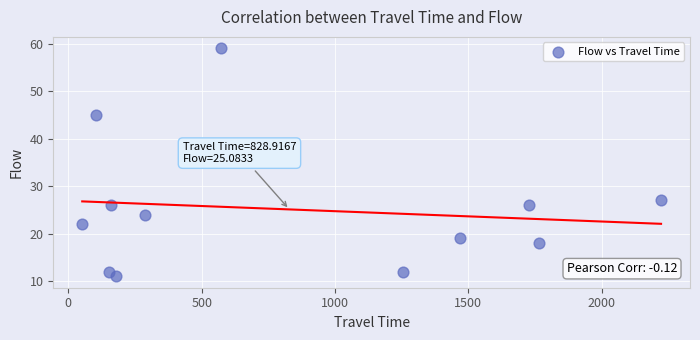

What Y value in the scatter plot is closest to 35?

27